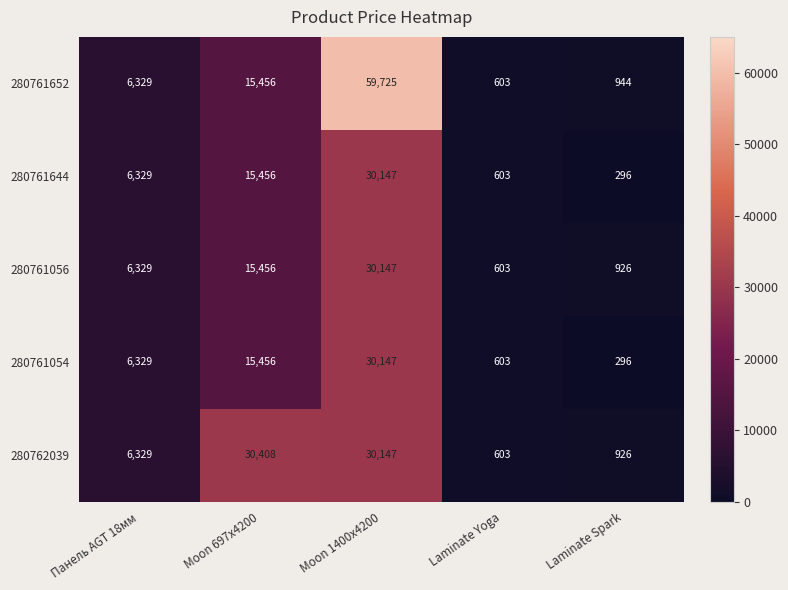

What is the difference between the maximum and minimum values in the 280761652 series?

59122